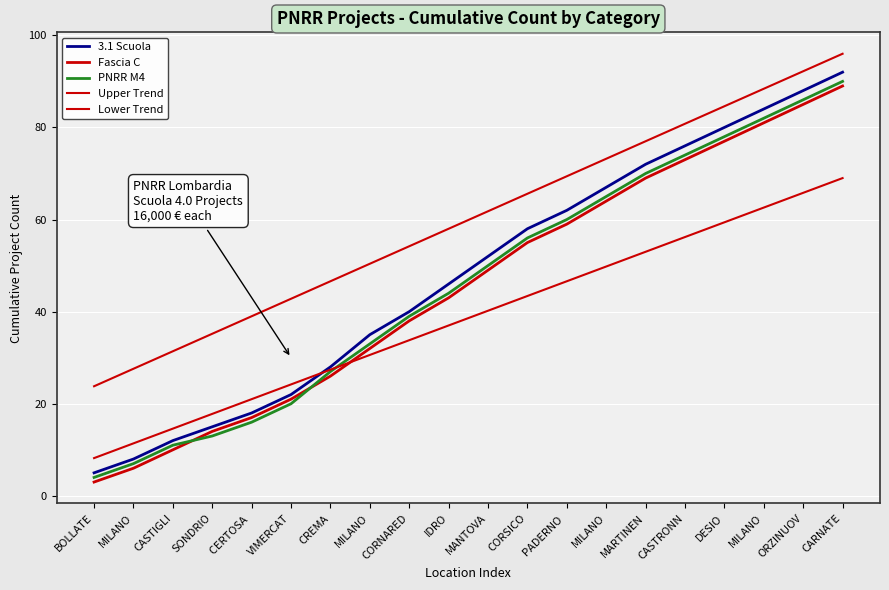

How many lines are shown in the chart?

5